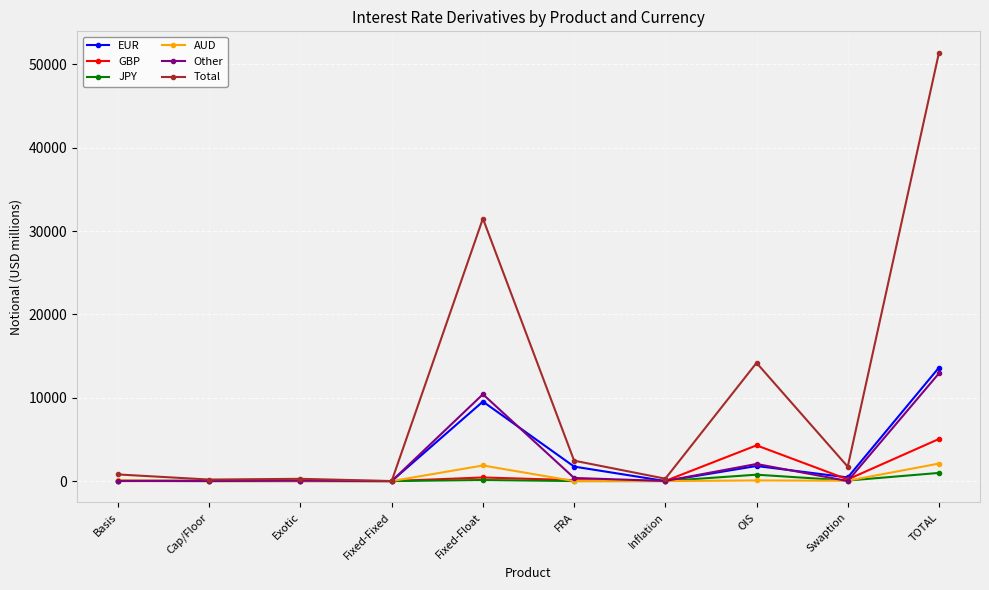

How many values in the JPY series are below 21?

5